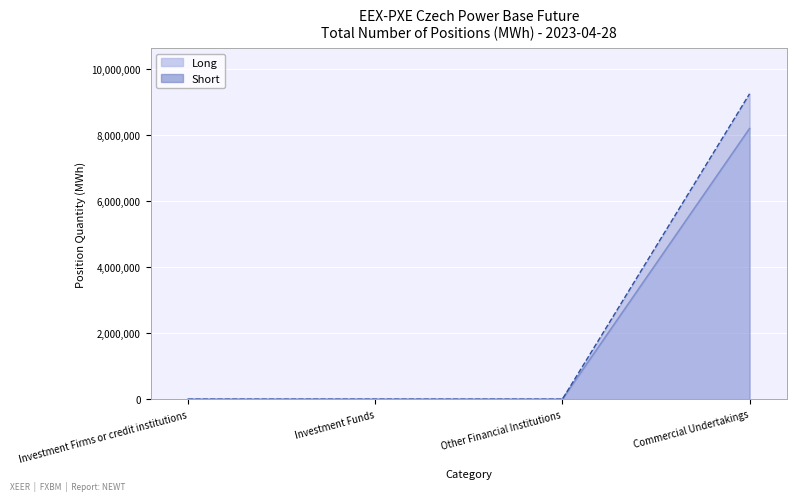

What is the maximum value for Short?

9255381